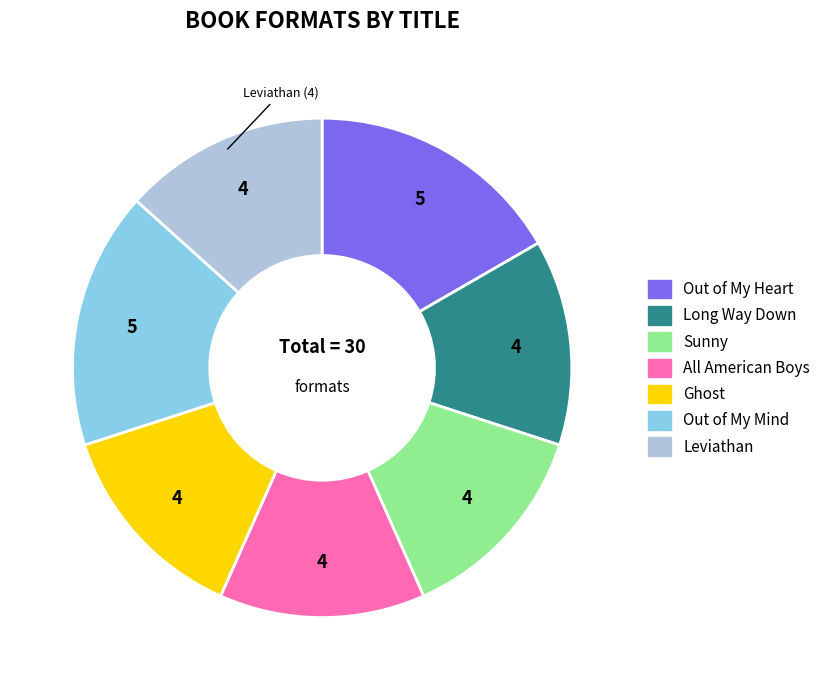

Combined, do Sunny and Ghost account for over 50%?

No